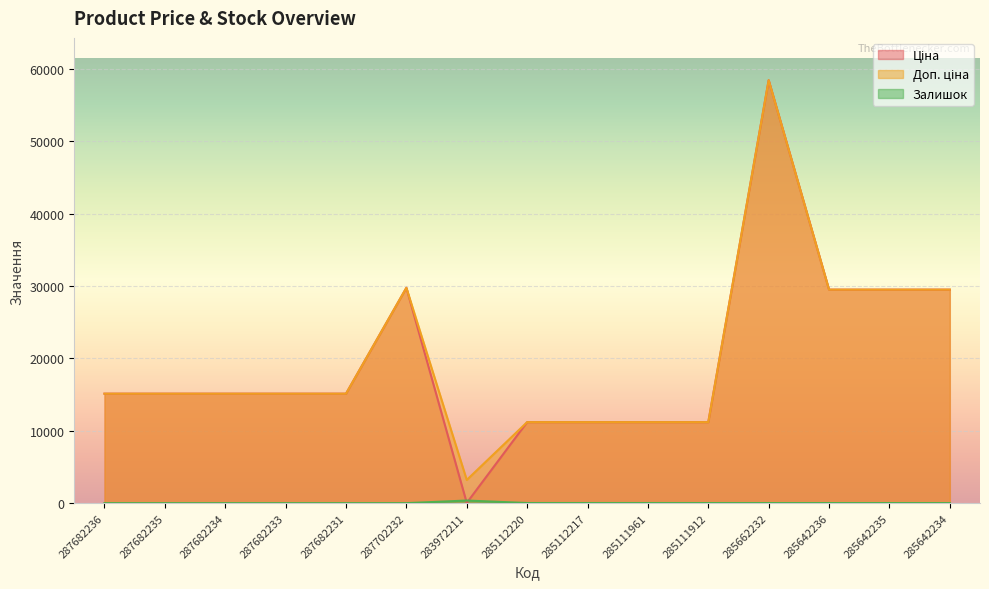

Is the value of Залишок at 285112217 greater than the value of Ціна at 285112220?

No